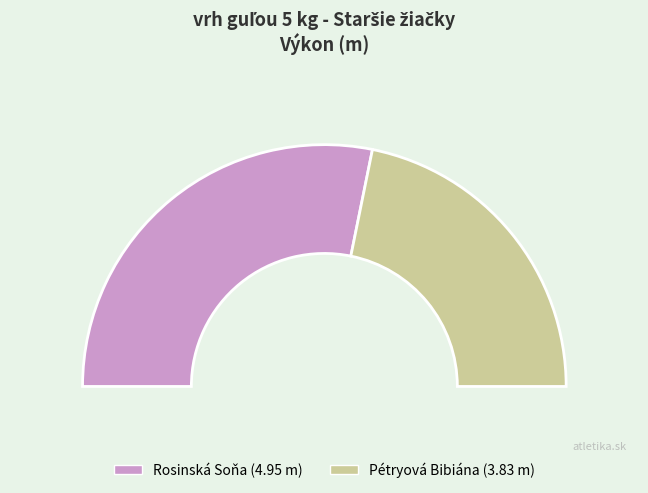

To the nearest percent, what is the difference between the largest and smallest slice percentages?

13%